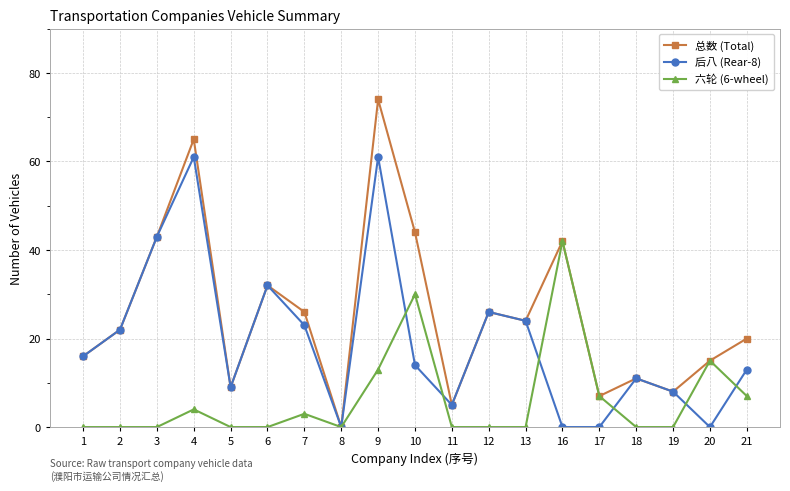

Reading left to right, transcribe all the data shown in this chart.

总数 (Total): 1=16	2=22	3=43	4=65	5=9	6=32	7=26	8=0	9=74	10=44	11=5	12=26	13=24	16=42	17=7	18=11	19=8	20=15	21=20
后八 (Rear-8): 1=16	2=22	3=43	4=61	5=9	6=32	7=23	8=0	9=61	10=14	11=5	12=26	13=24	16=0	17=0	18=11	19=8	20=0	21=13
六轮 (6-wheel): 1=0	2=0	3=0	4=4	5=0	6=0	7=3	8=0	9=13	10=30	11=0	12=0	13=0	16=42	17=7	18=0	19=0	20=15	21=7